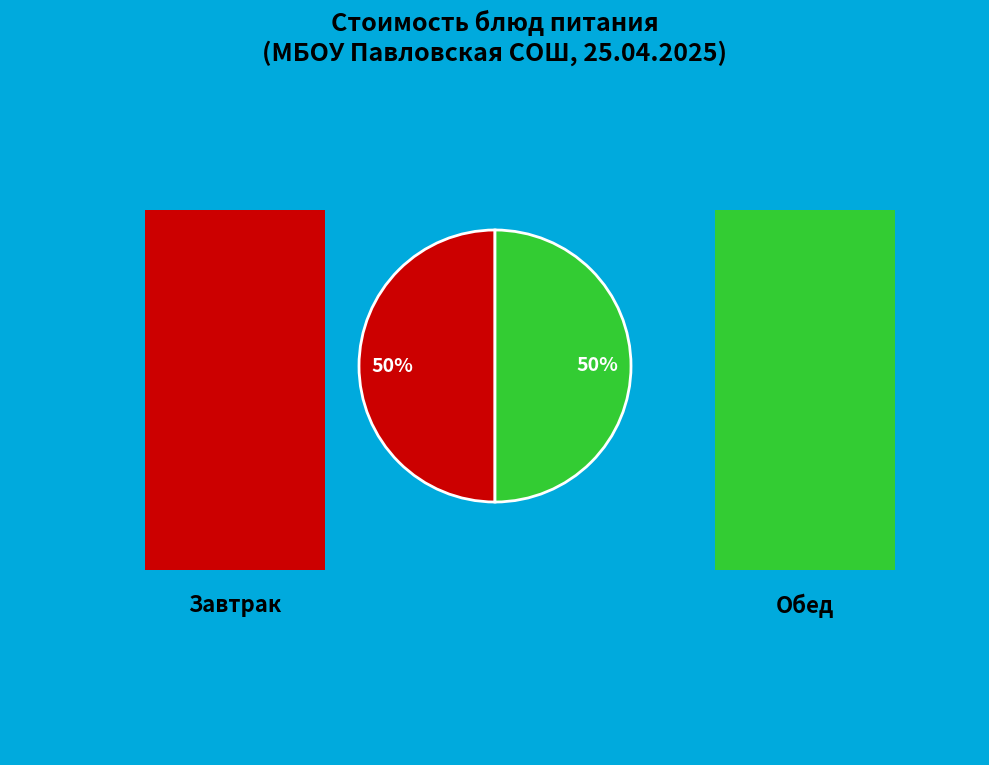

How many segments does this pie chart have?

2